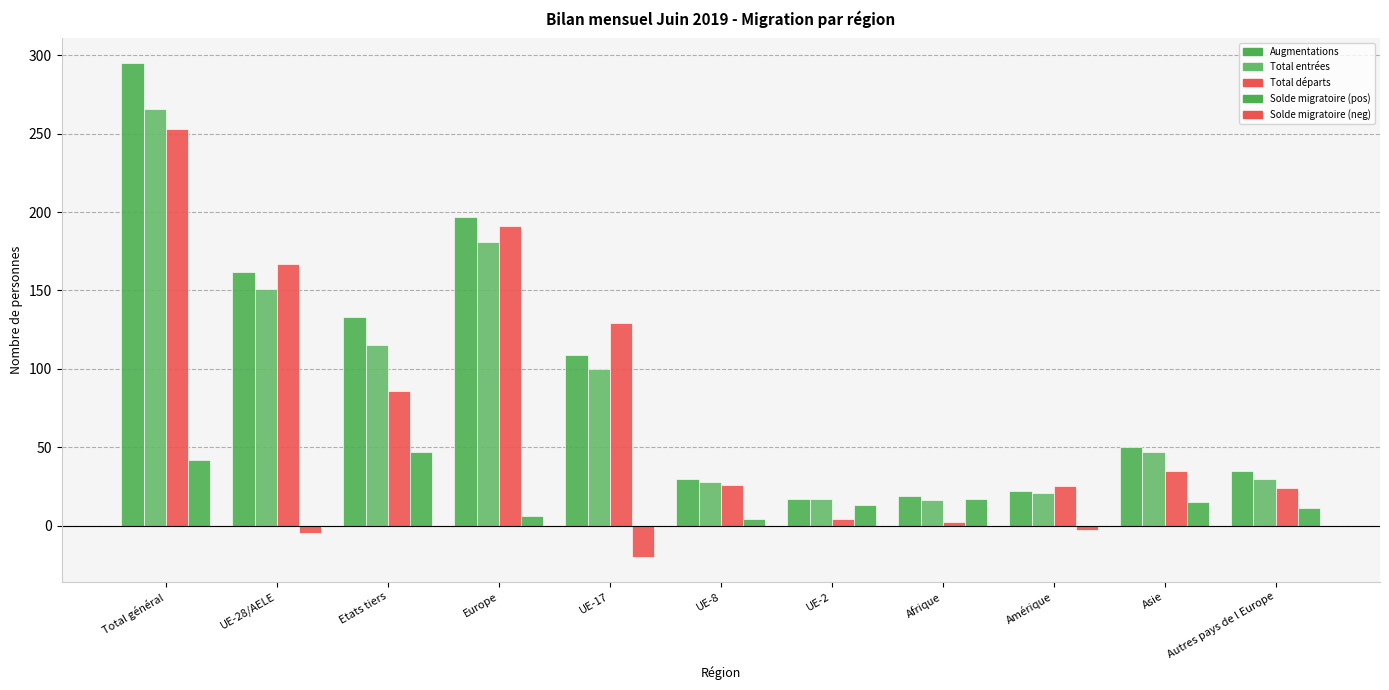

Which has a higher value, UE-2 or Etats tiers?

Etats tiers